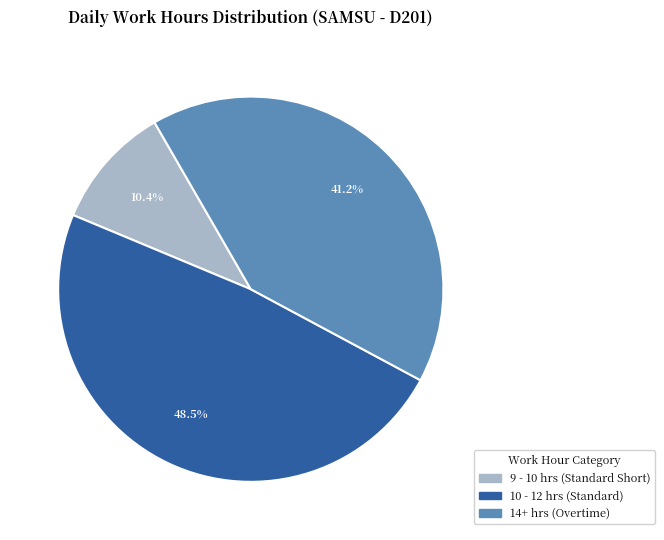

Rank the categories by value from lowest to highest.

9 - 10 hrs (Standard Short), 14+ hrs (Overtime), 10 - 12 hrs (Standard)